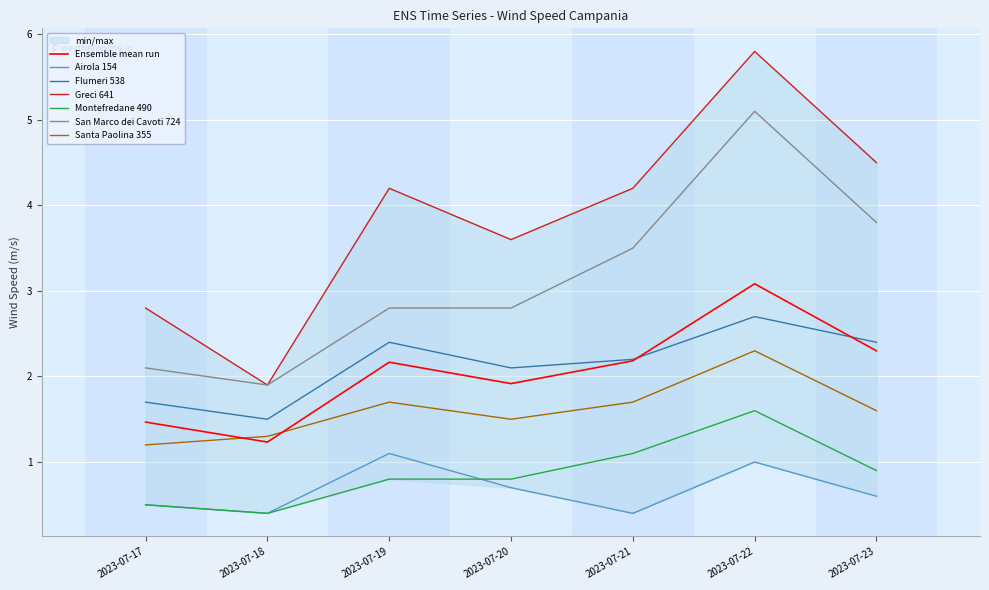

What is the value of the Airola 154 point at the 7th from the left?

0.6